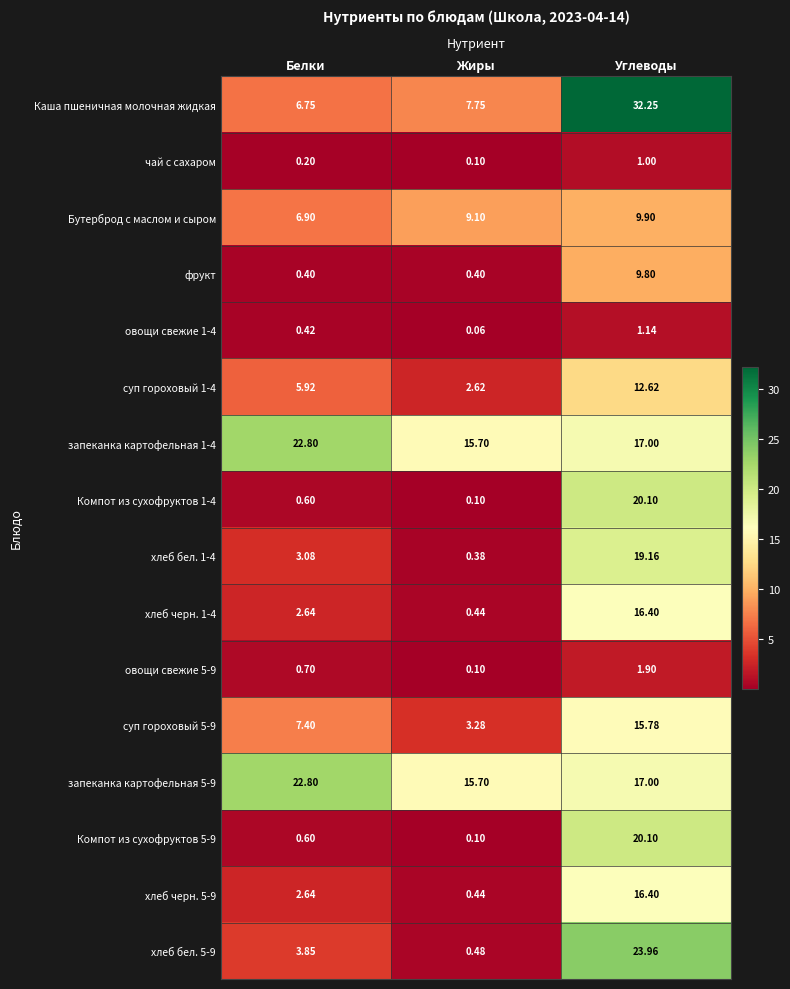

At which label is чай с сахаром closest to 0?

Жиры